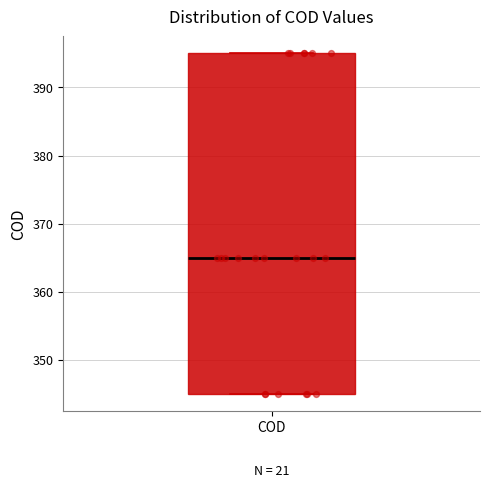

Where is the upper edge of the box for COD on the y-axis? The values are not printed on the chart, so give them approximately, as read against the axis.

395